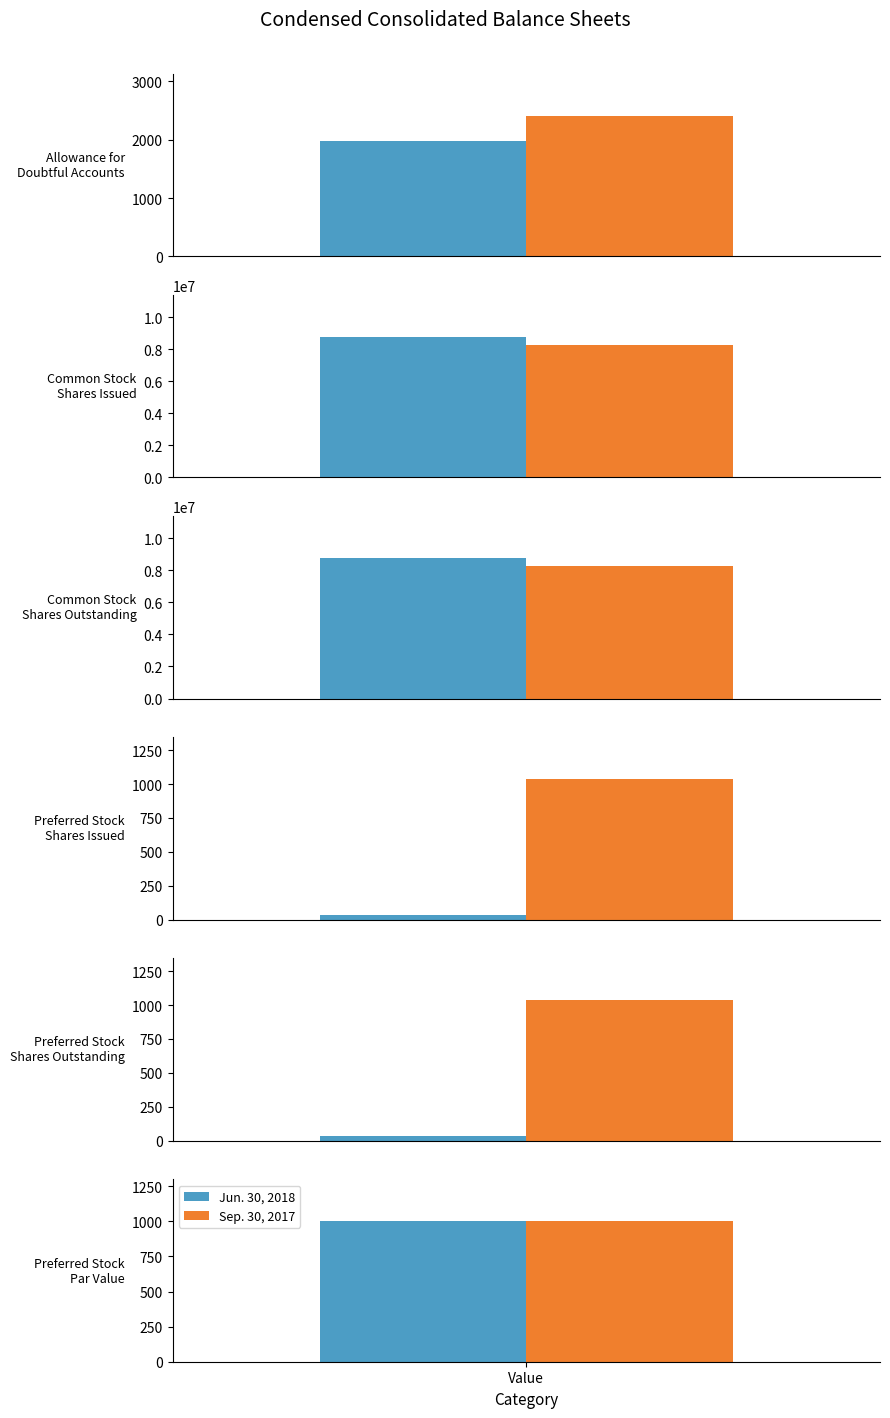

What is the difference between the Jun. 30, 2018 values at Allowance for
Doubtful Accounts and Preferred Stock
Par Value?

984